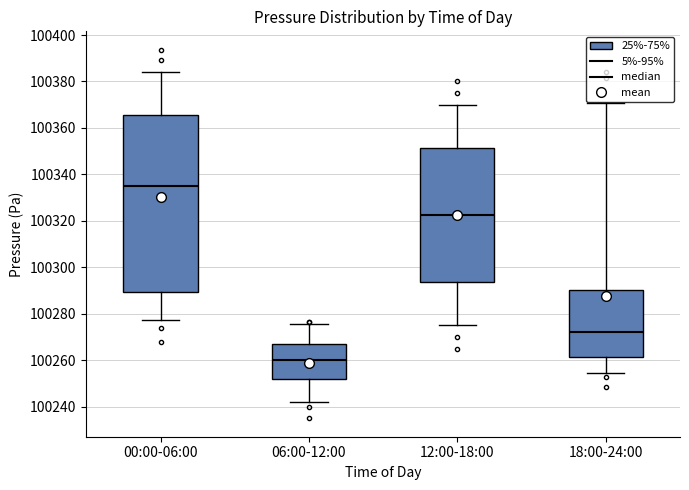

Reading left to right, read every box against the y-axis: the position of its median line, the range the box covers, and the ends of its whiskers. The values are not printed on the chart, so give them approximately, as read against the axis.

00:00-06:00: median 100336, box 100290 to 100366, whiskers 100278 to 100384
06:00-12:00: median 100260, box 100252 to 100266, whiskers 100242 to 100276
12:00-18:00: median 100322, box 100294 to 100352, whiskers 100276 to 100370
18:00-24:00: median 100272, box 100262 to 100290, whiskers 100254 to 100370